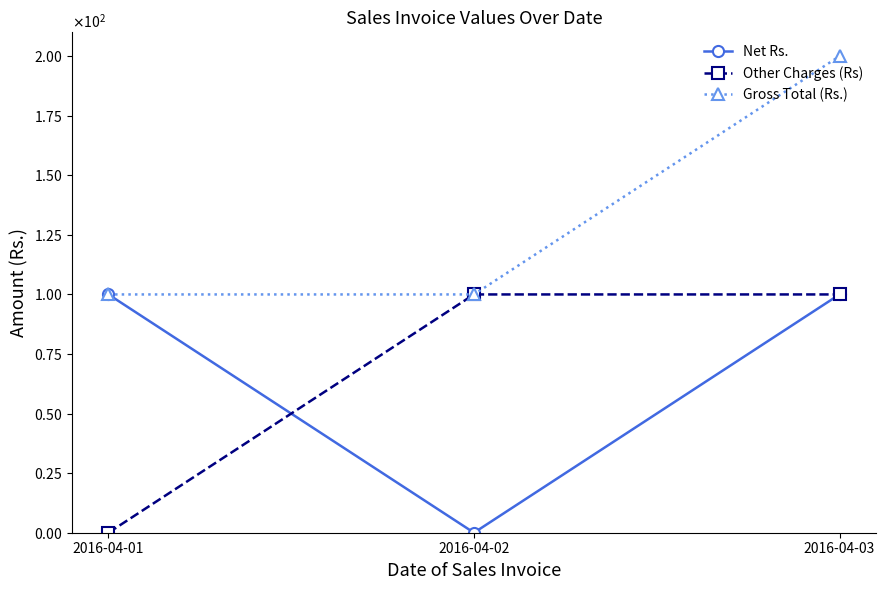

What are all the series names shown in the legend?

Net Rs., Other Charges (Rs), Gross Total (Rs.)